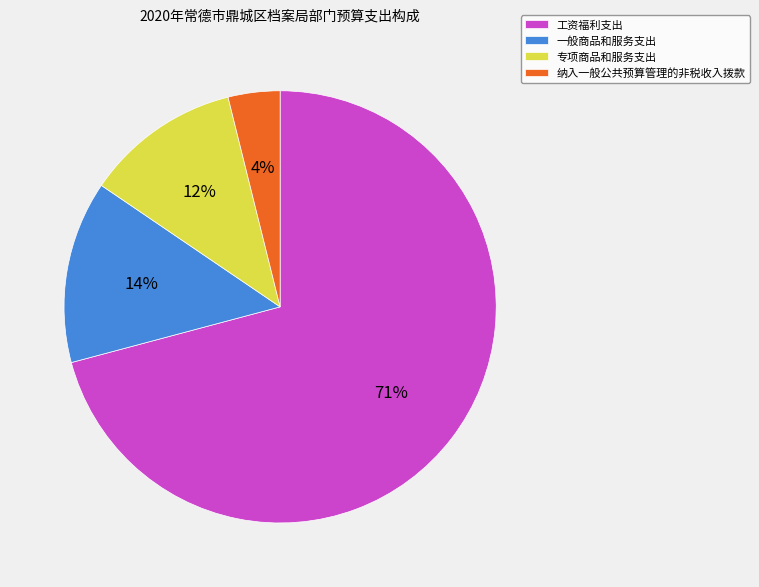

To the nearest percent, what is the average slice percentage?

25%